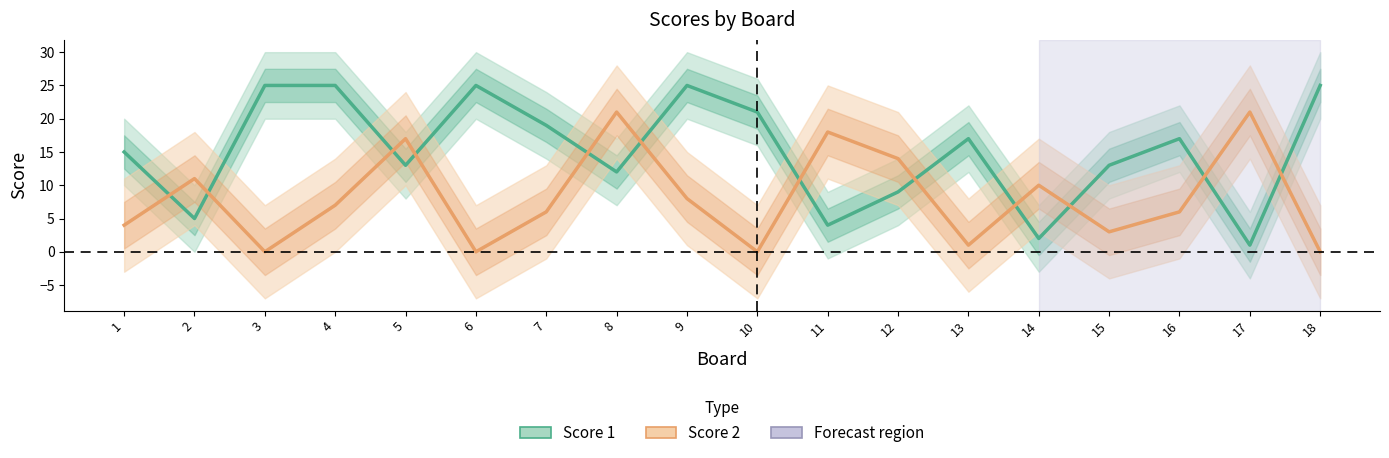

How many lines are shown in the chart?

2